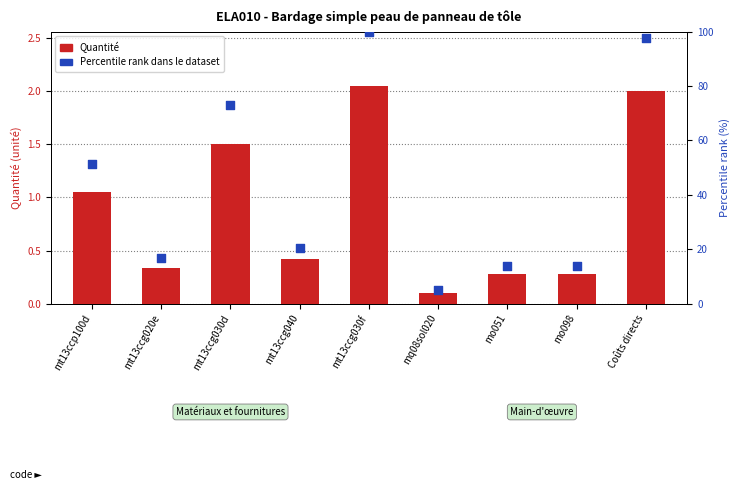

At how many categories does at least one series exceed 49?

4